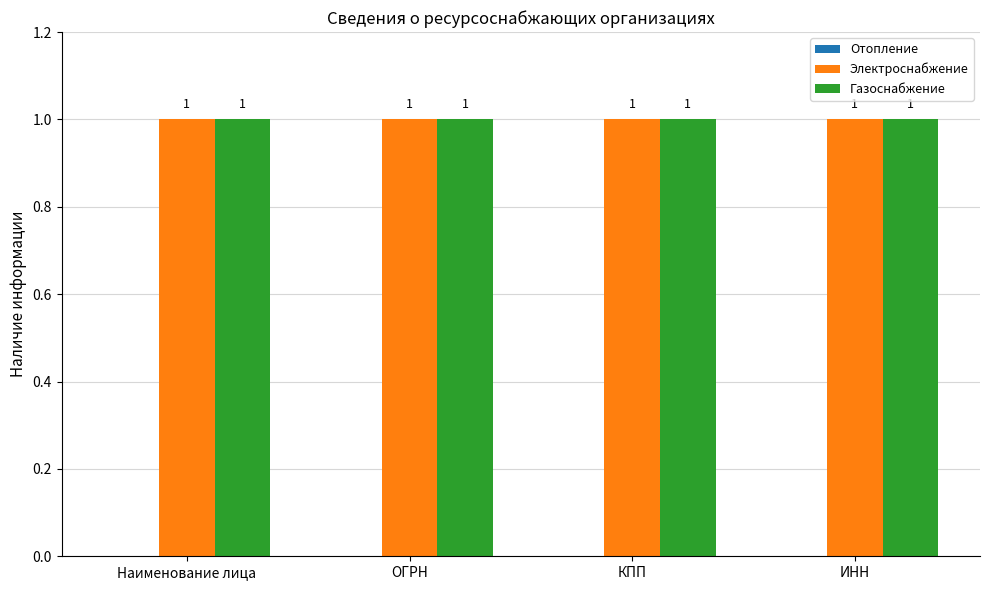

Is the value of Отопление at КПП greater than the value of Электроснабжение at КПП?

No